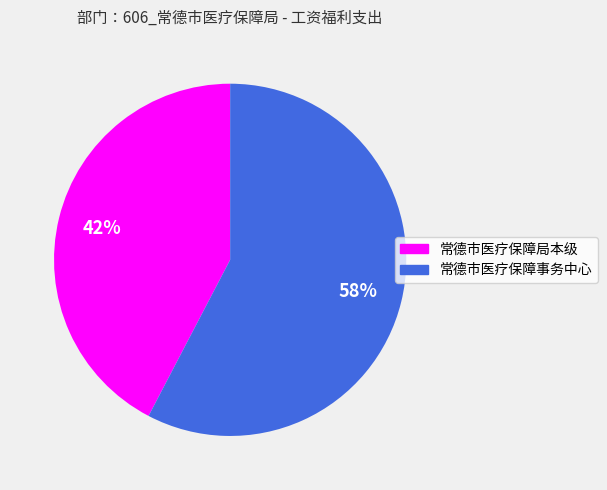

Rank the categories by value from highest to lowest.

常德市医疗保障事务中心, 常德市医疗保障局本级